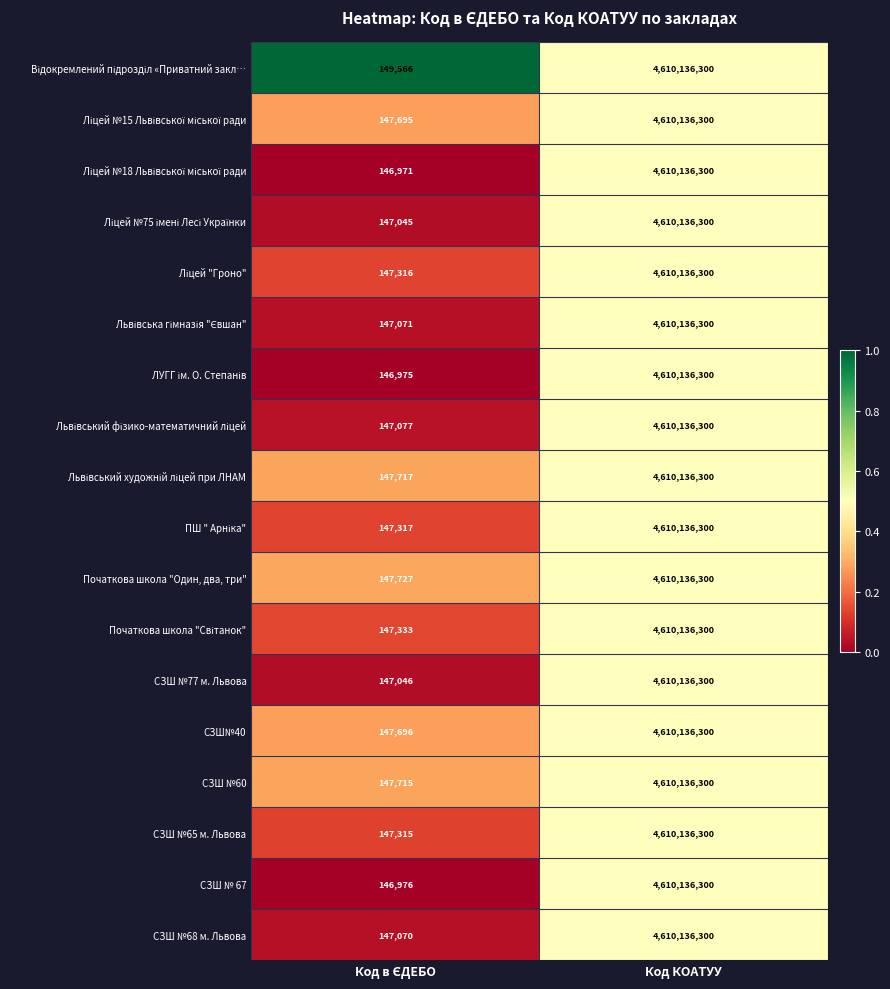

What is the sum of all СЗШ № 67 values?

4610283276